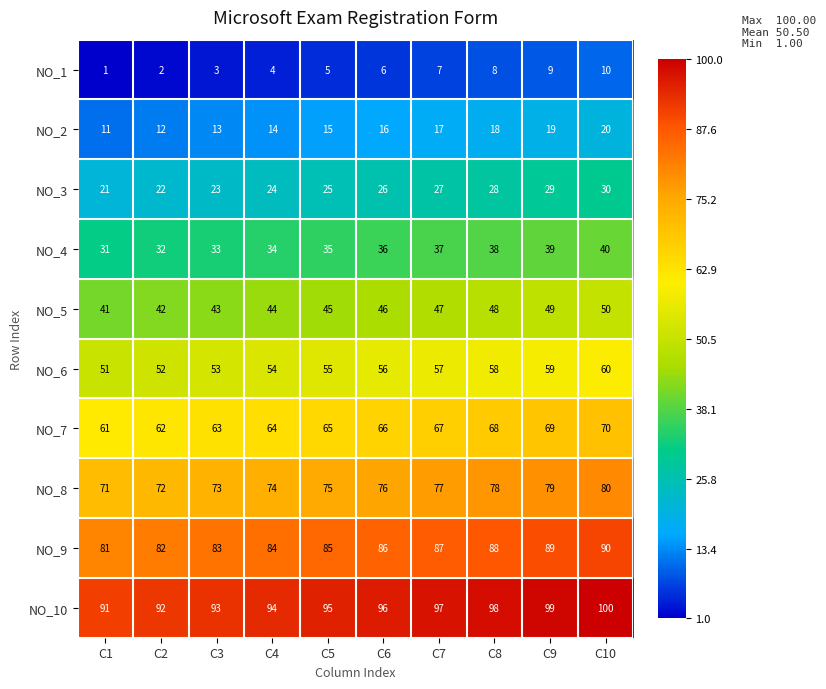

What value does the NO_6 series have at C1?

51